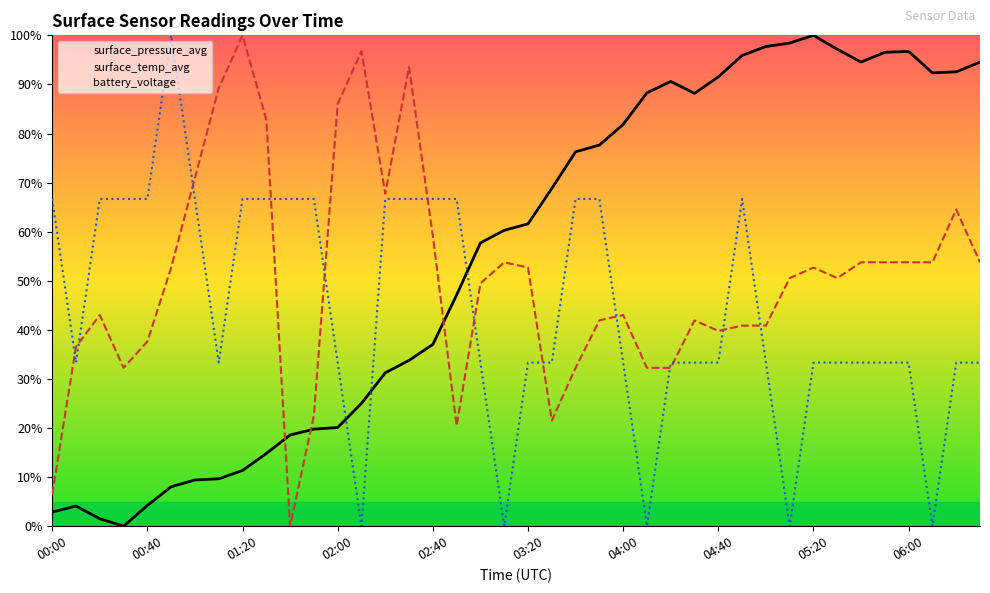

At which category is the sum across all series the highest?

04:50